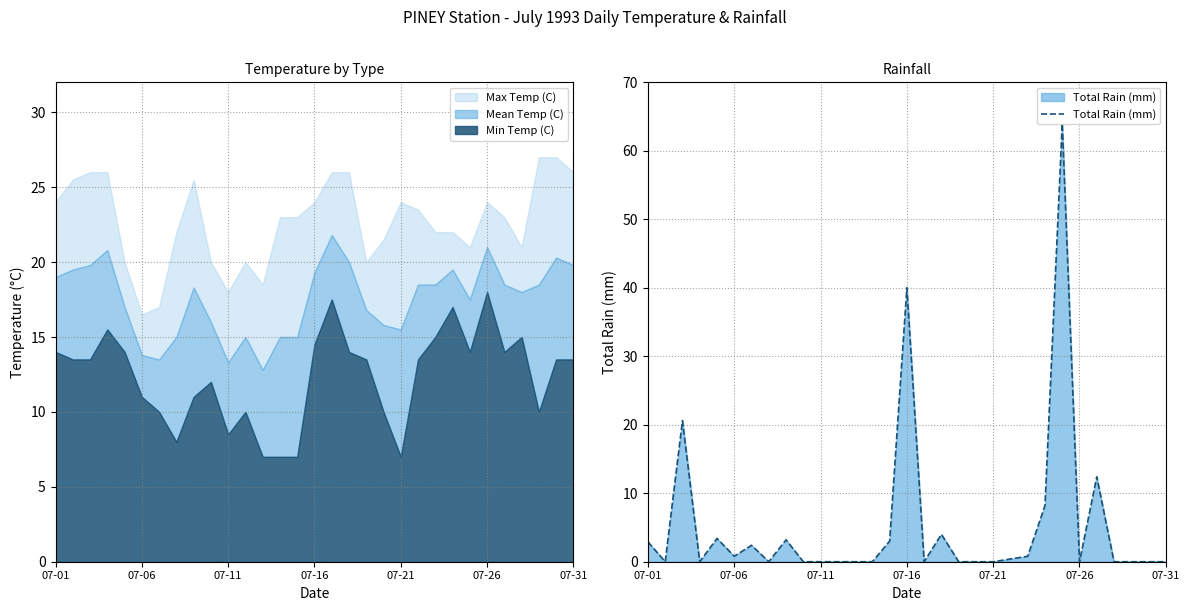

True or false: Total Rain (mm) has a value of 0.8 at 07-06.

True